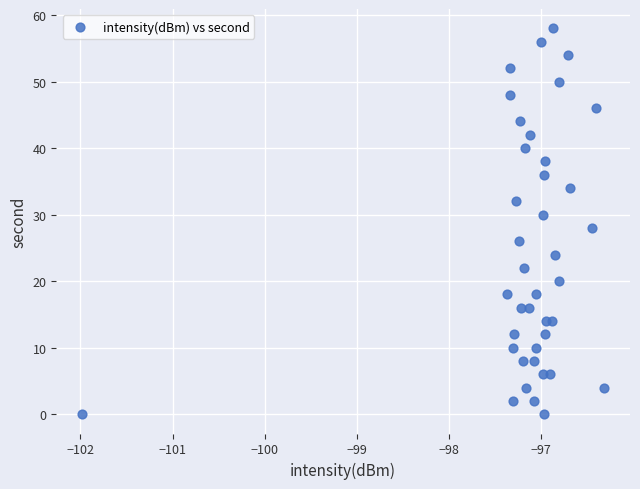

What is the range of Y values (max minus min)?

58